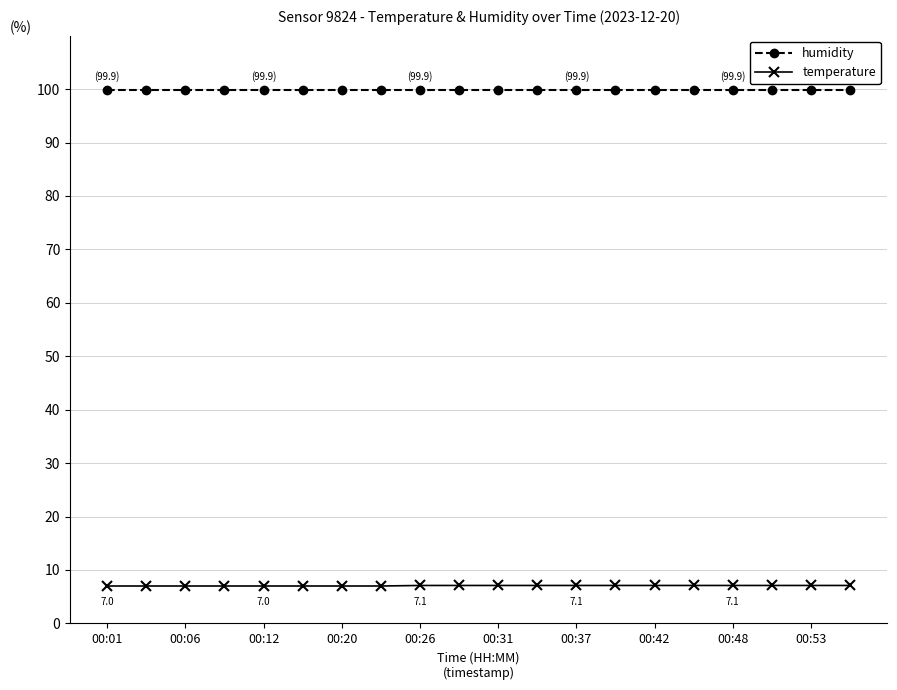

What is the value of the temperature point at the 11th from the left?

7.1